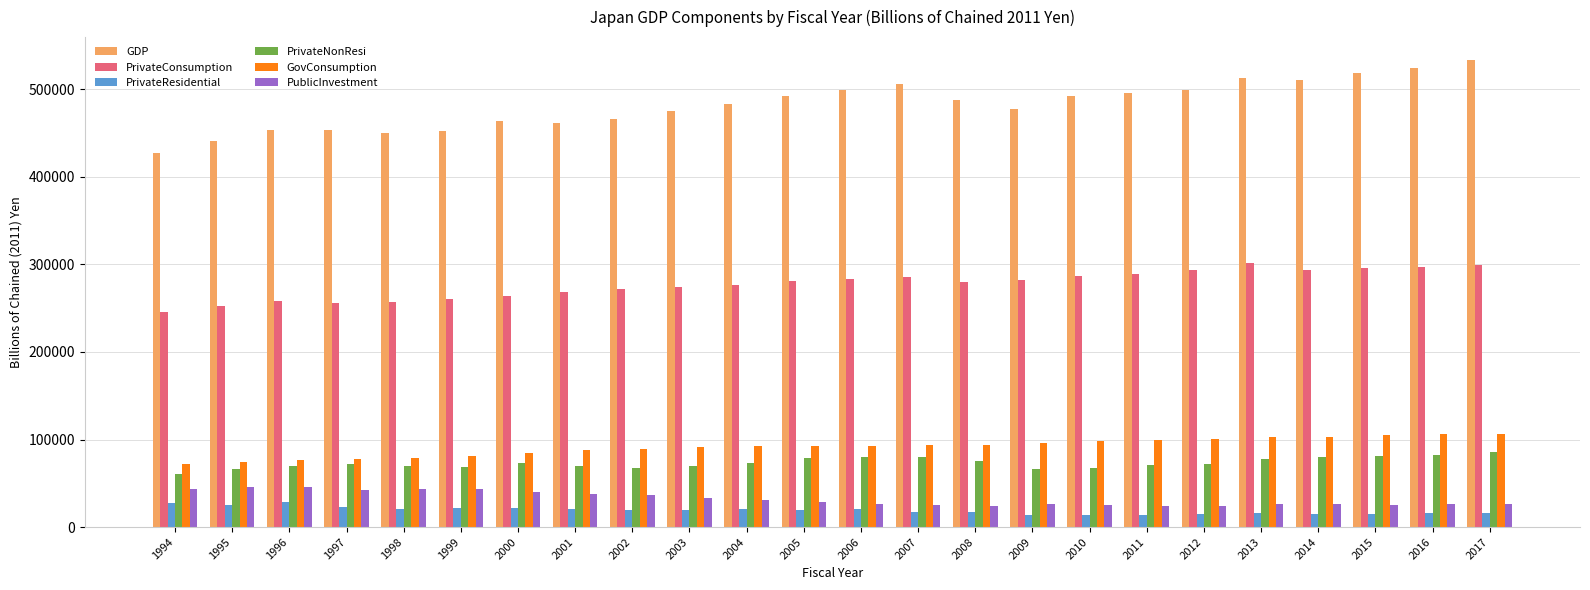

What is the difference between the highest and lowest values at 1995?

415754.0